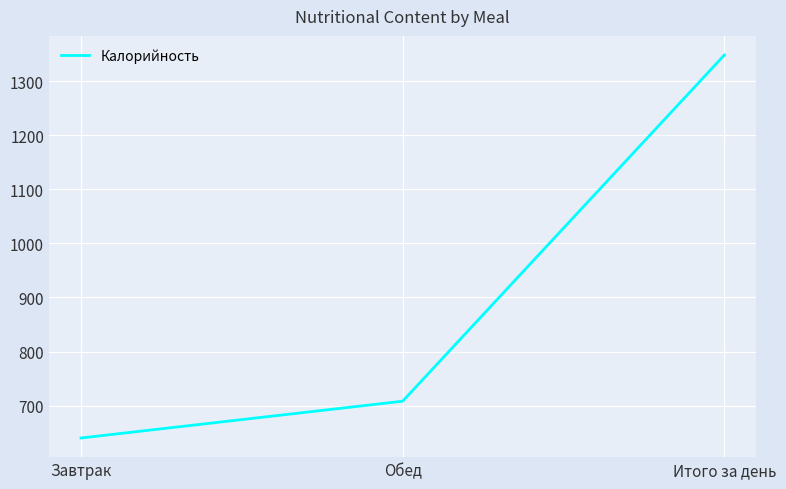

Rank the categories by value from lowest to highest.

Завтрак, Обед, Итого за день